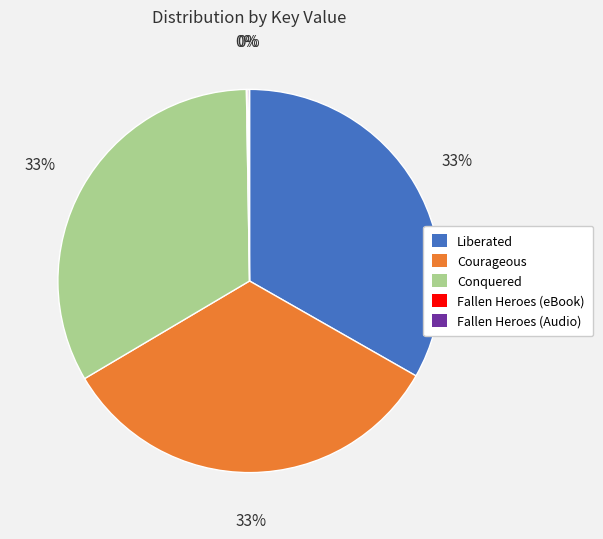

The Courageous slice represents 44% of the pie. True or false?

False